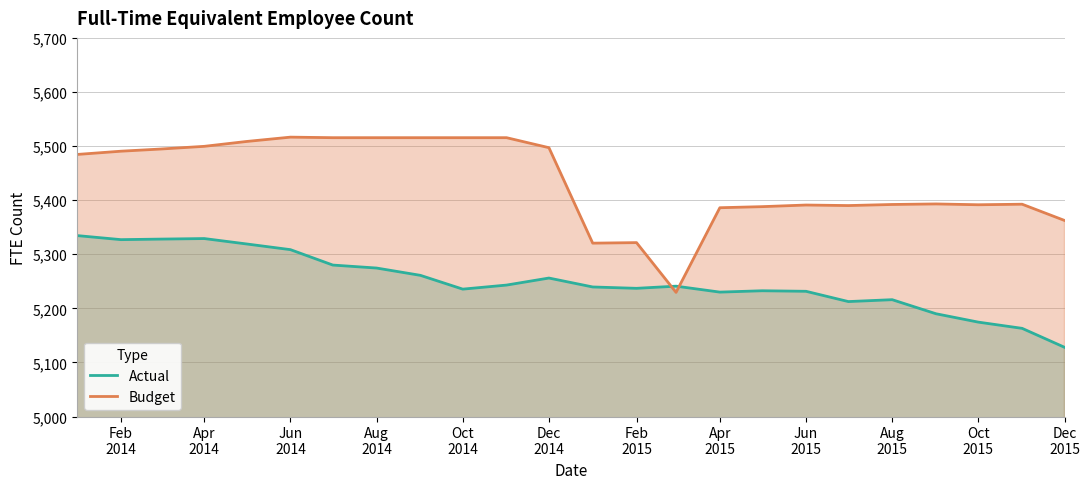

Which series has the largest total across all categories?

Budget